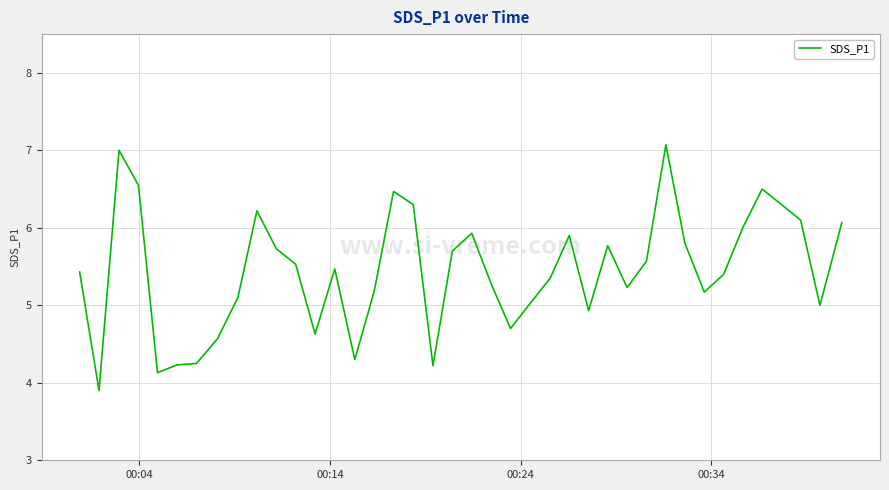

What is the greatest value displayed?

7.1